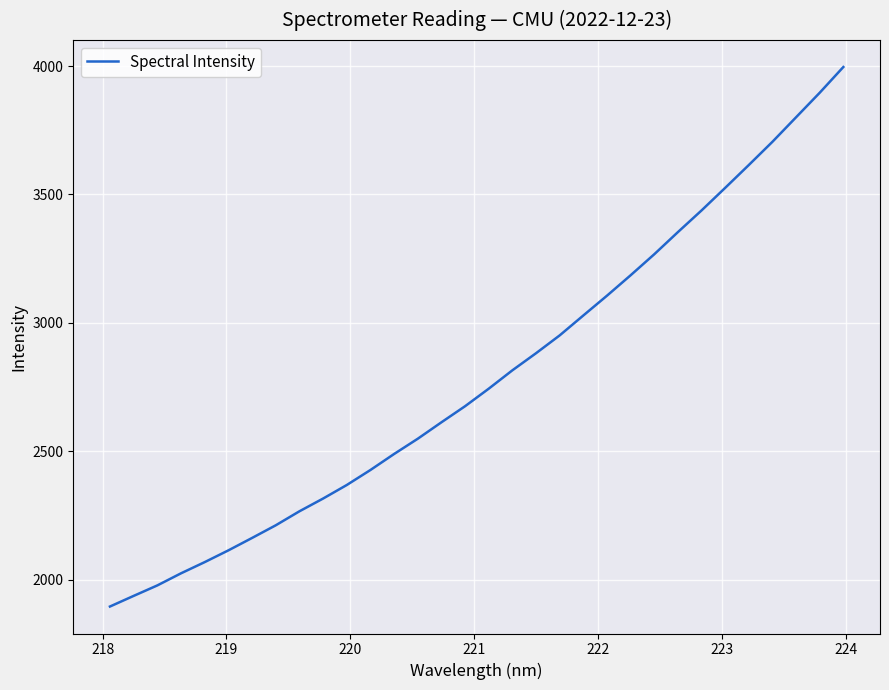

How many lines are shown in the chart?

1